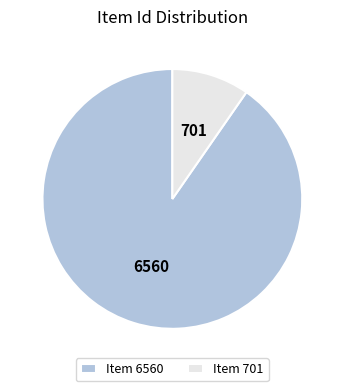

Between Item 701 and Item 6560, which is larger?

Item 6560